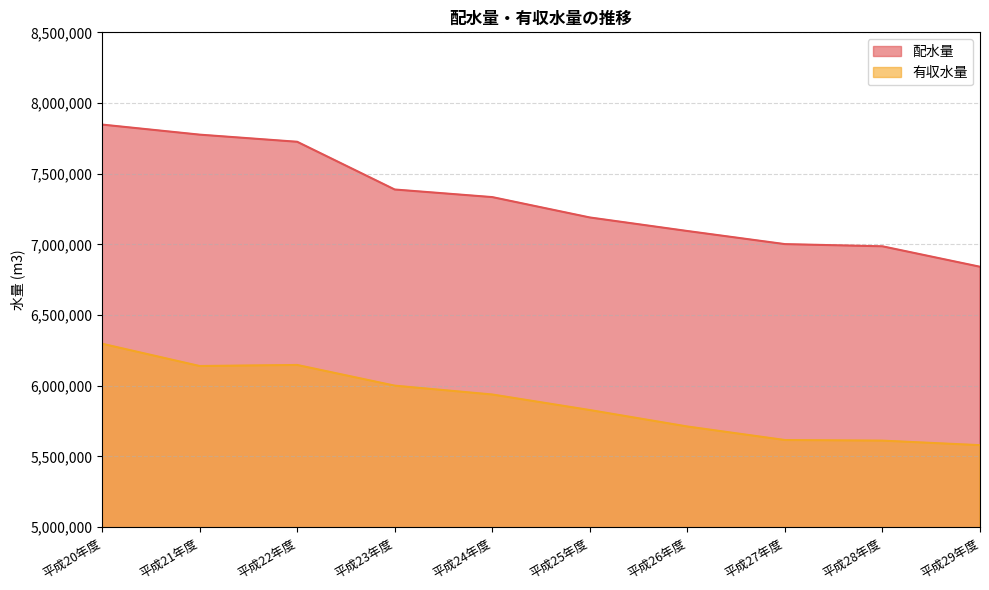

What is the difference between the maximum and minimum values in the 配水量 series?

1005907